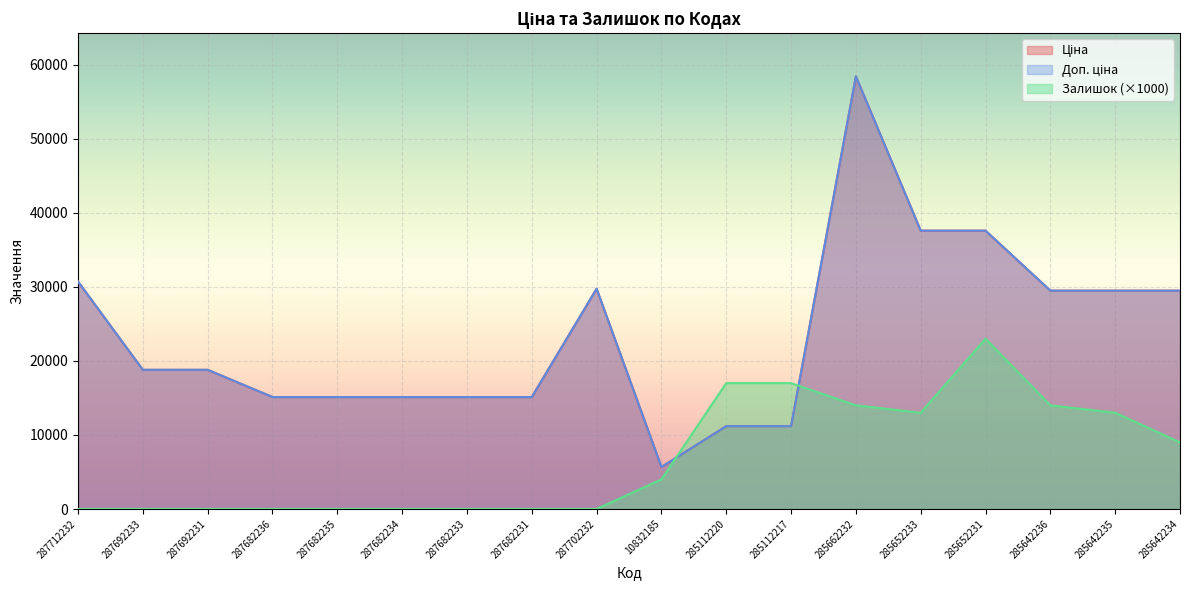

True or false: Доп. ціна and Ціна intersect in this chart.

False